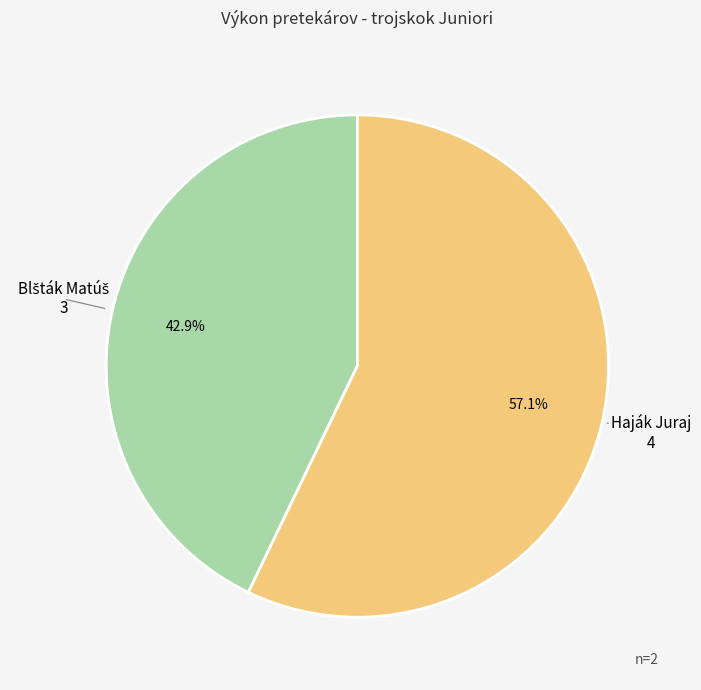

How much of the chart is everything except Haják Juraj?

42.9%